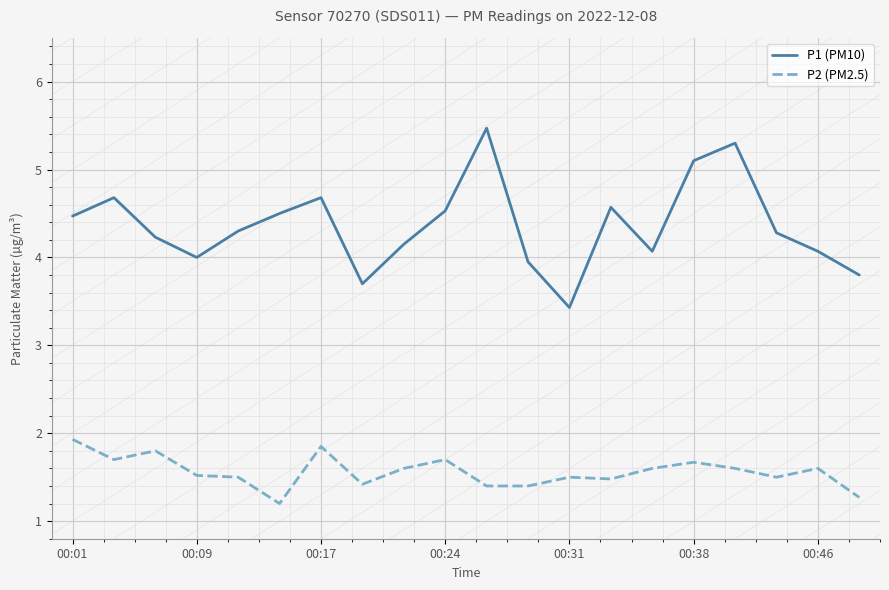

True or false: P1 (PM10) and P2 (PM2.5) cross at least once.

False